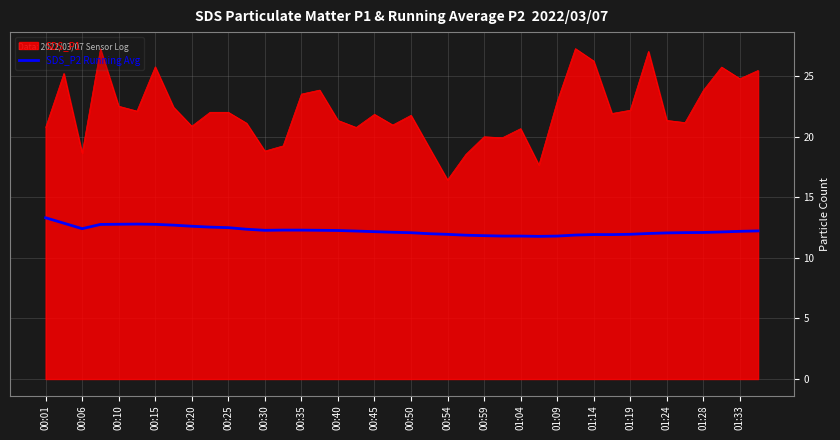

What is the lowest value of the SDS_P2 Running Avg series?

11.8